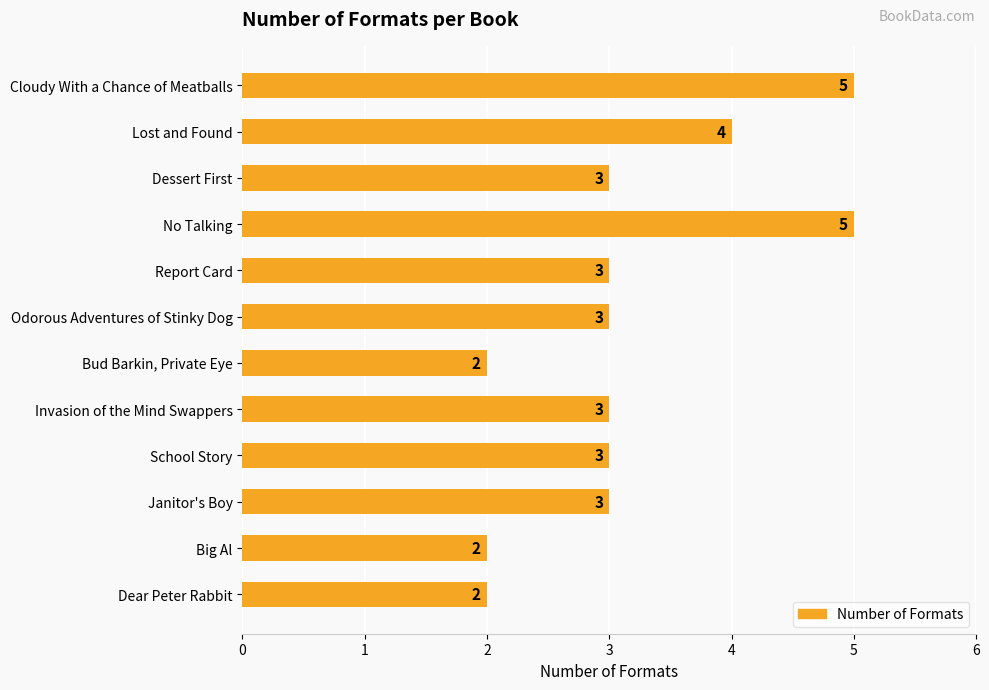

Count the values in the range 3 to 4.

7